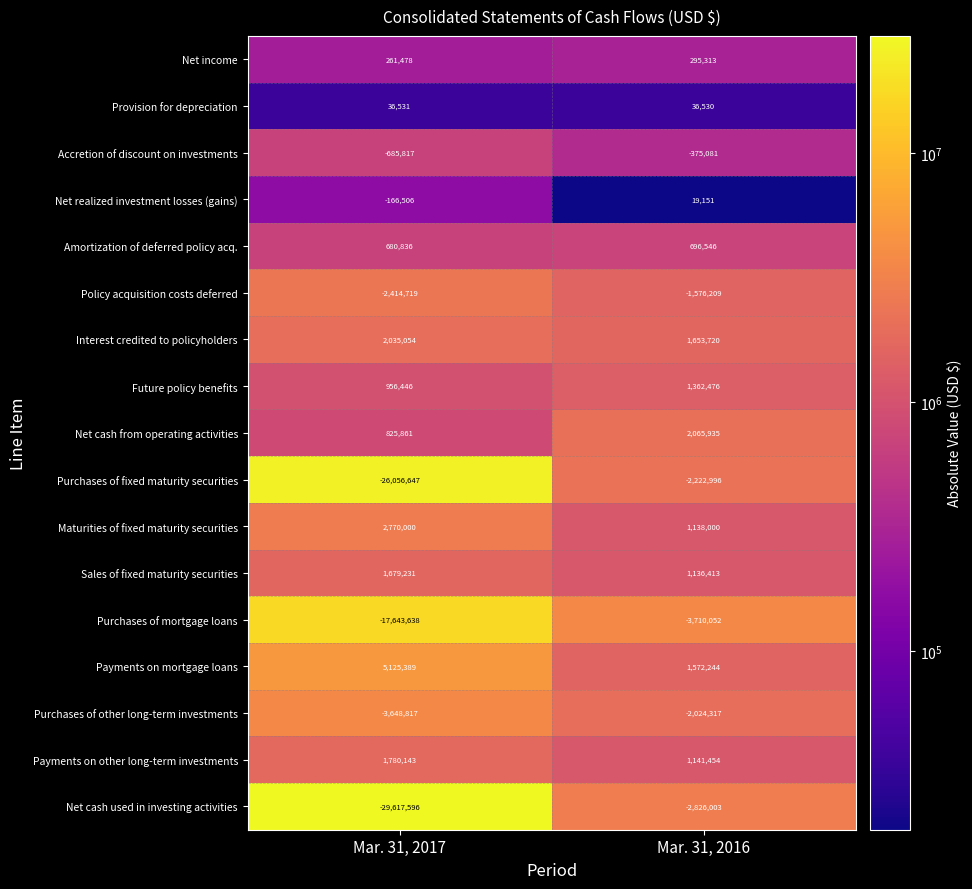

Is it true that Purchases of mortgage loans equals -3710052 at Mar. 31, 2016?

True